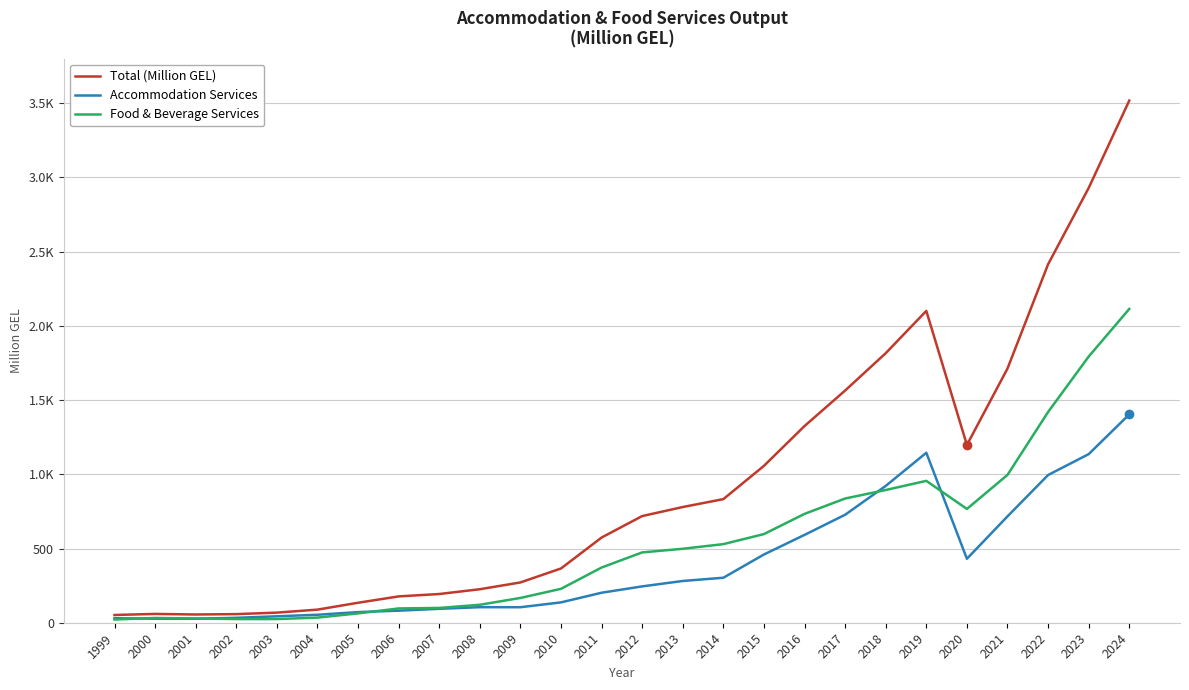

How many interior local valleys does the Total (Million GEL) series have?

2